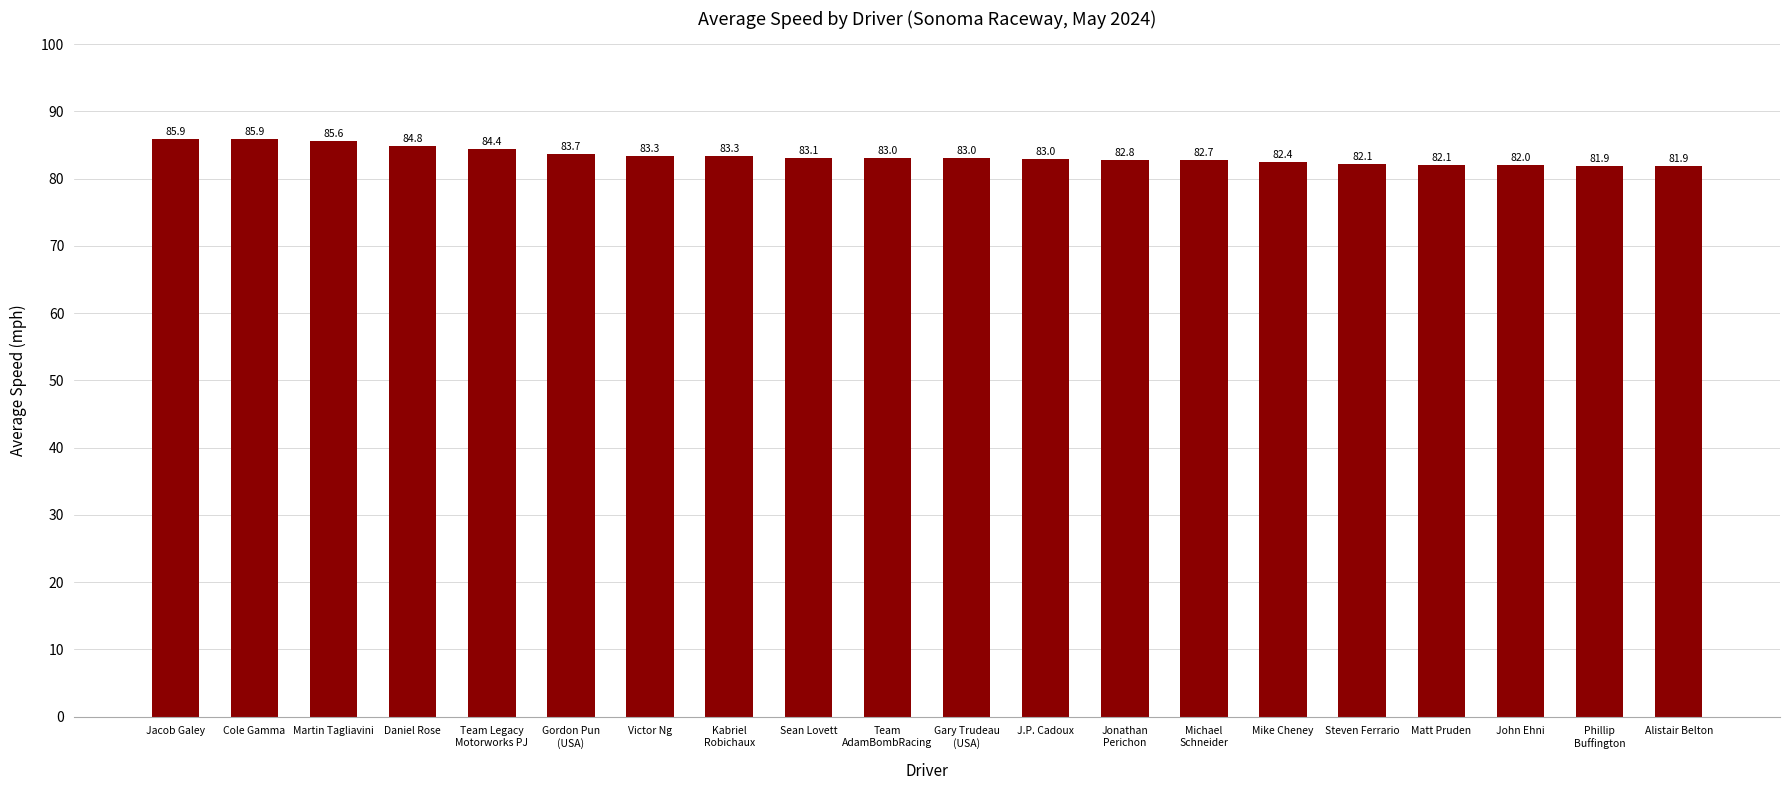

What value does the data have at Cole Gamma?

85.9